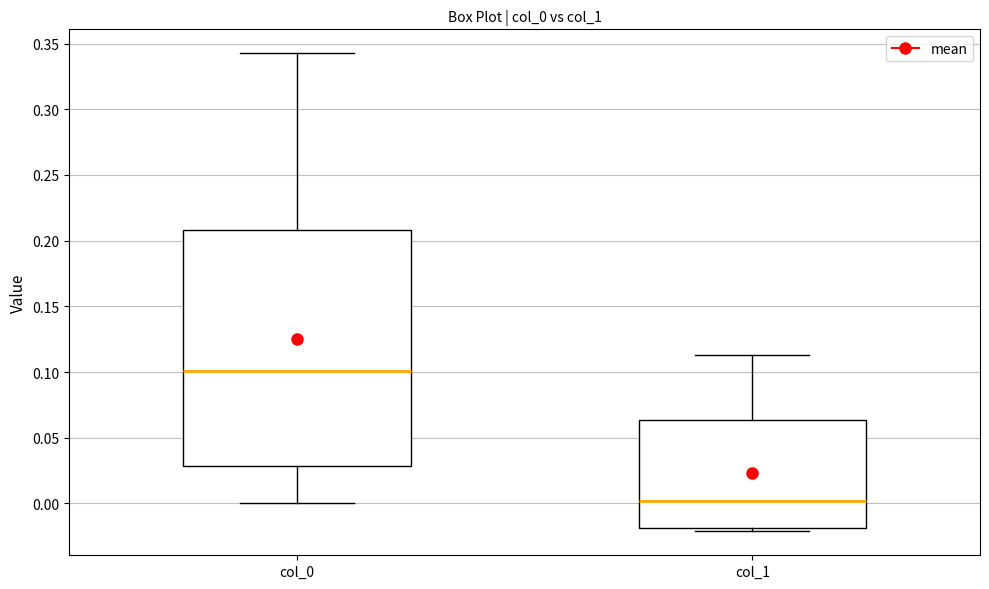

Reading left to right, transcribe this box plot: for each box, give where its median line is, the range the box spans, and where its two whiskers end, as read against the y-axis. The values are not printed on the chart, so give them approximately, as read against the axis.

col_0: median 0.100, box 0.030 to 0.210, whiskers 0.000 to 0.345
col_1: median 0.000, box -0.020 to 0.065, whiskers -0.020 (just below the box's lower edge) to 0.115